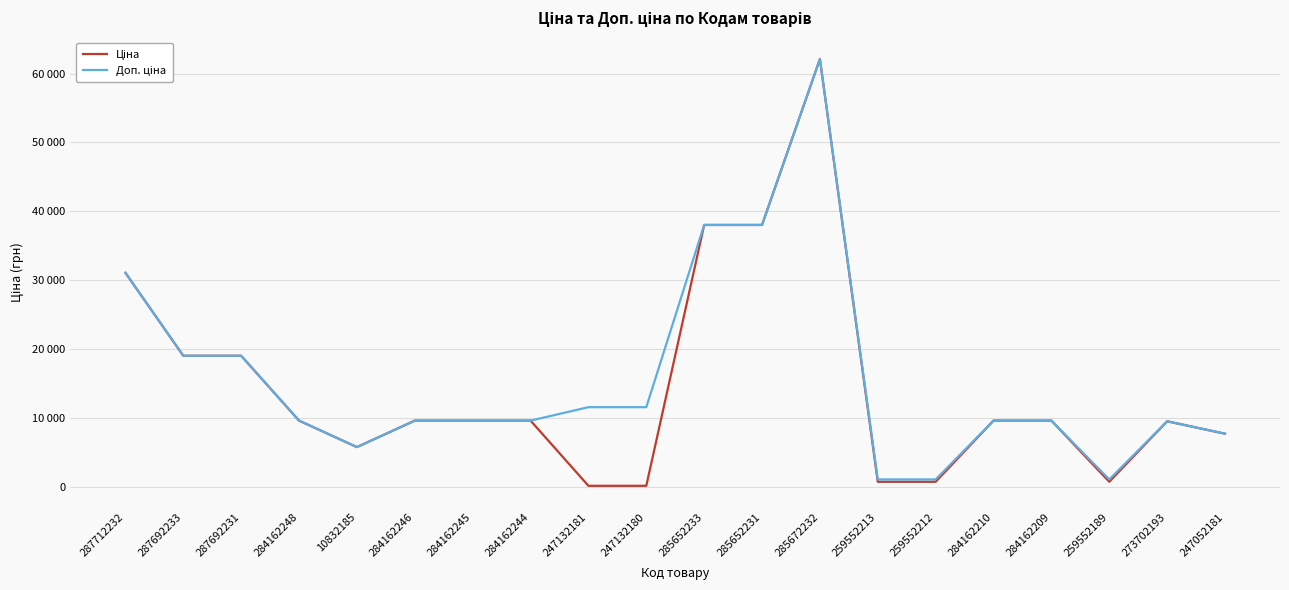

What is the value of the Доп. ціна point at the 6th from the left?

9585.4